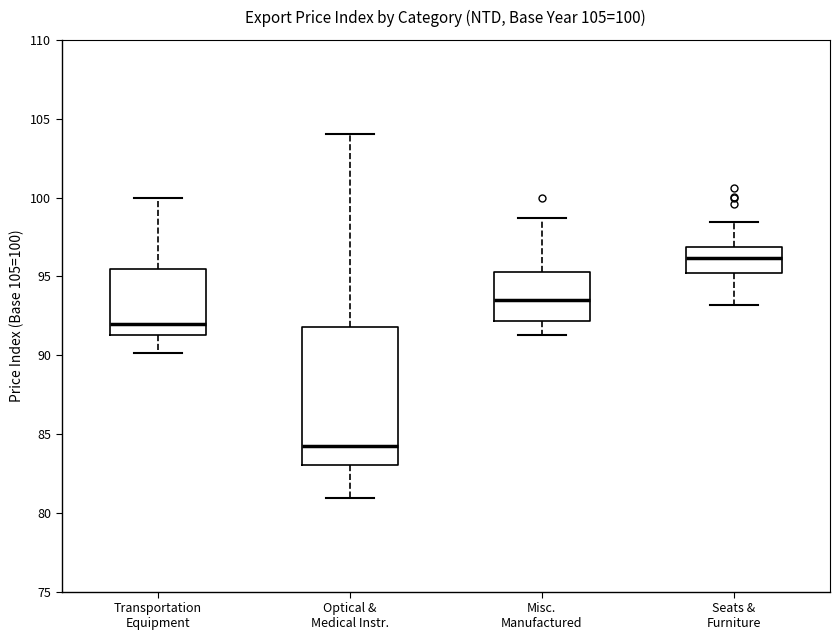

Which box's median line is the highest?

Seats & Furniture